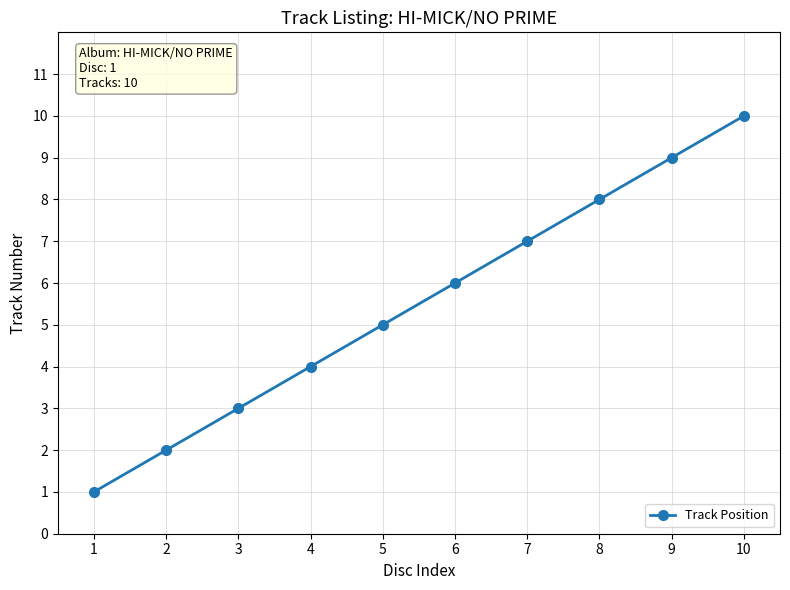

What is the maximum value shown in the chart?

10